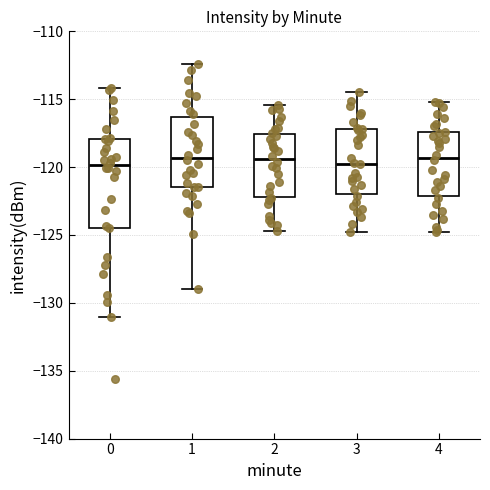

Reading left to right, read every box against the y-axis: the position of its median line, the range the box covers, and the ends of its whiskers. The values are not printed on the chart, so give them approximately, as read against the axis.

0: median -120.0, box -124.5 to -118.0, whiskers -131.0 to -114.0
1: median -119.5, box -121.5 to -116.5, whiskers -129.0 to -112.5
2: median -119.5, box -122.0 to -117.5, whiskers -124.5 to -115.5
3: median -119.5, box -122.0 to -117.0, whiskers -125.0 to -114.5
4: median -119.5, box -122.0 to -117.5, whiskers -125.0 to -115.0